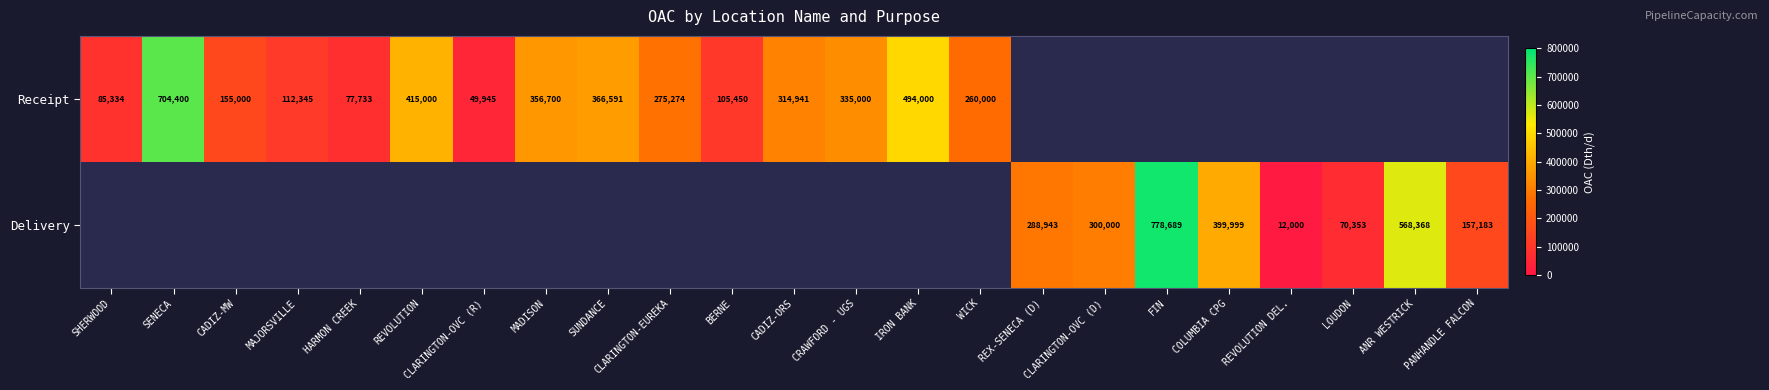

At which category does the chart reach its peak across all series?

FIN